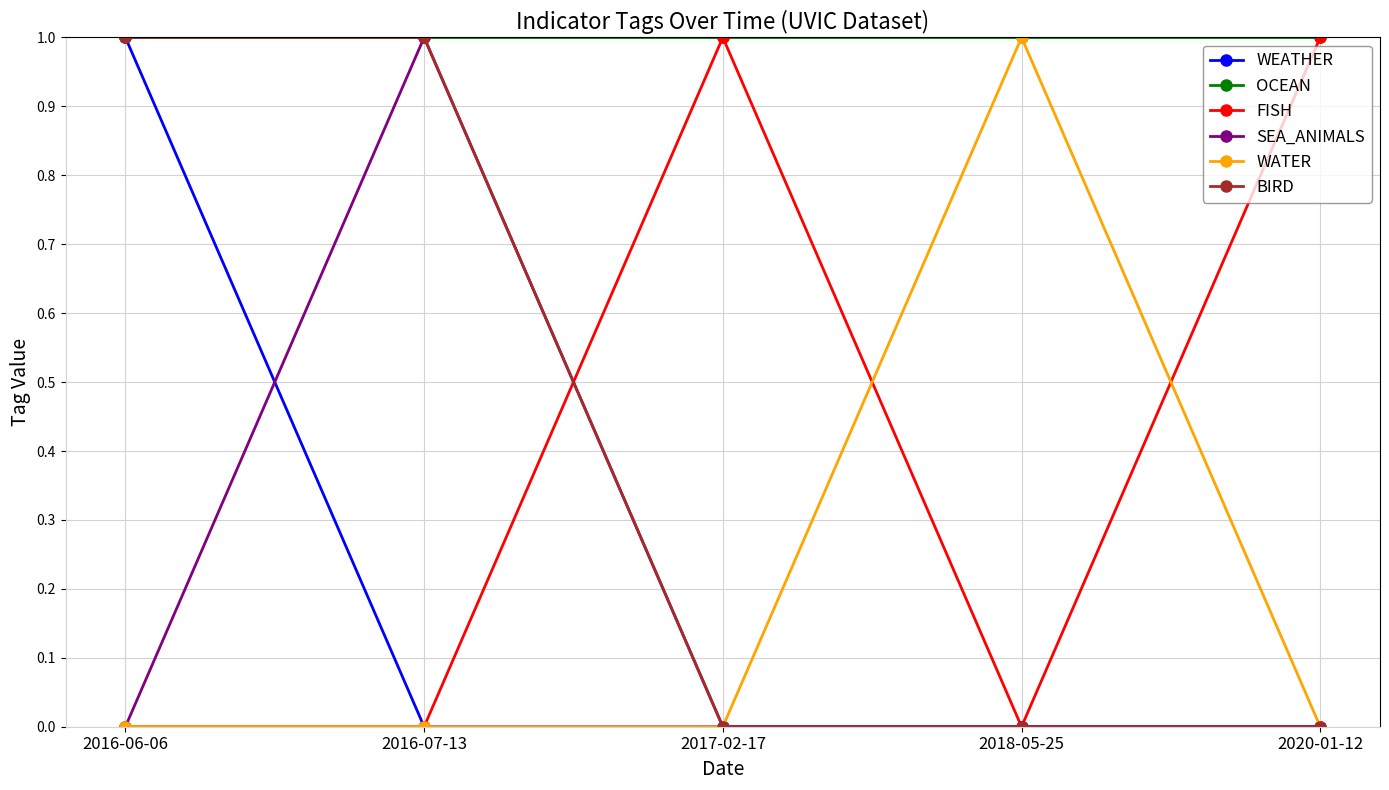

What is the difference between the maximum and minimum values in the WATER series?

1